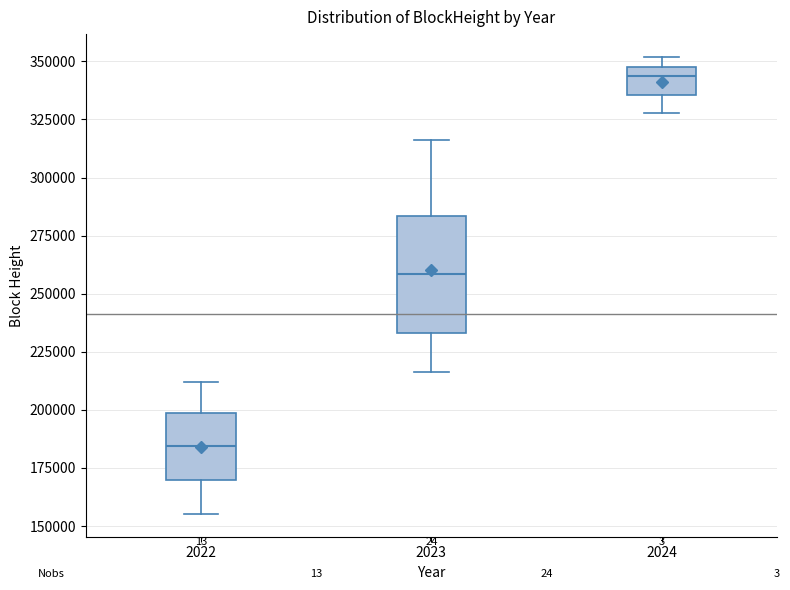

Which box has the highest median line?

2024